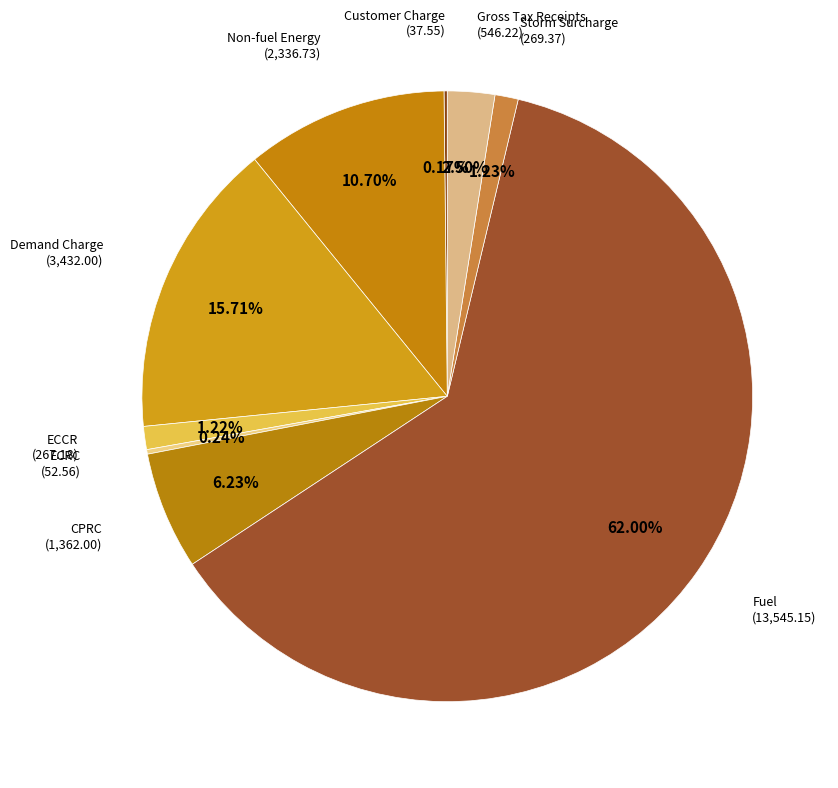

How many segments does this pie chart have?

9